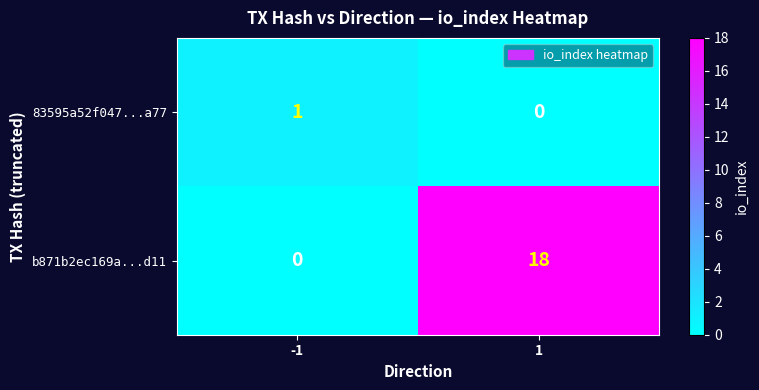

What is the maximum value for b871b2ec169a...d11?

18